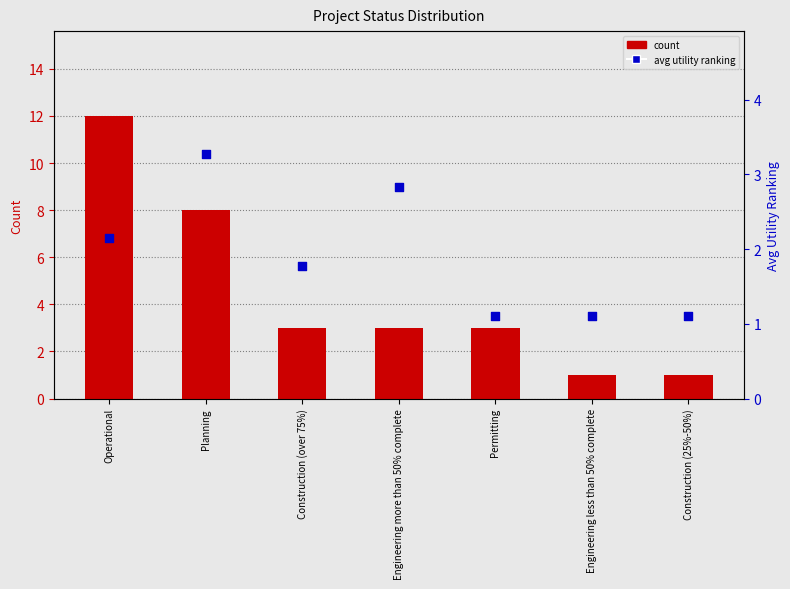

Which series has the largest total across all categories?

count